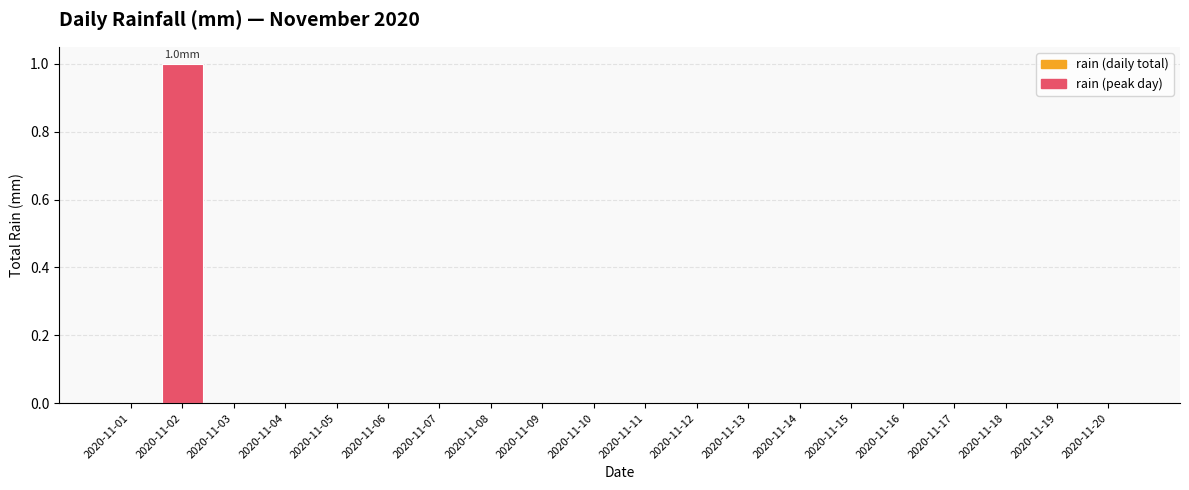

At which category does the chart reach its peak across all series?

2020-11-02